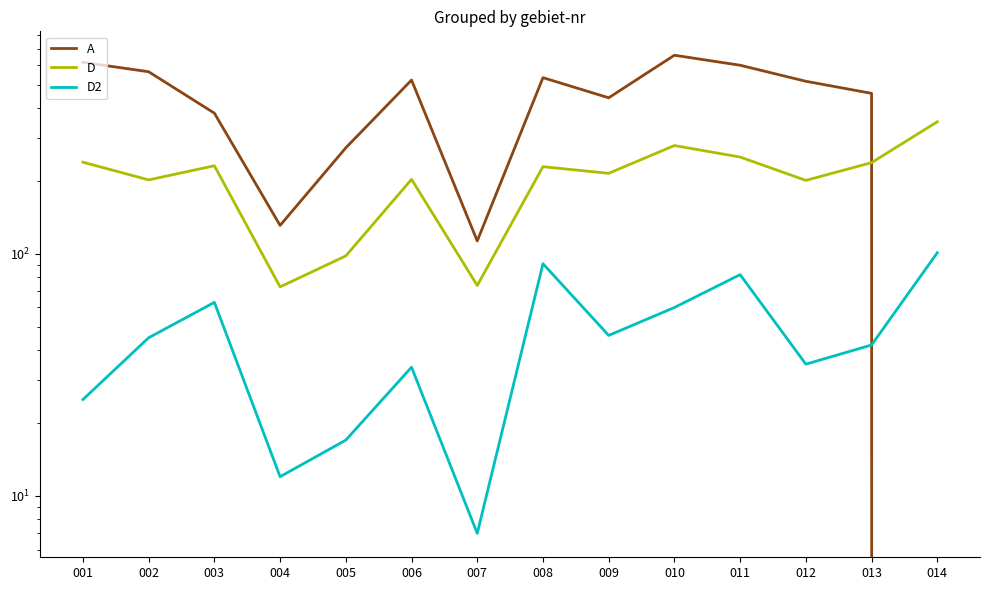

How many intersections are there between A and D?

1